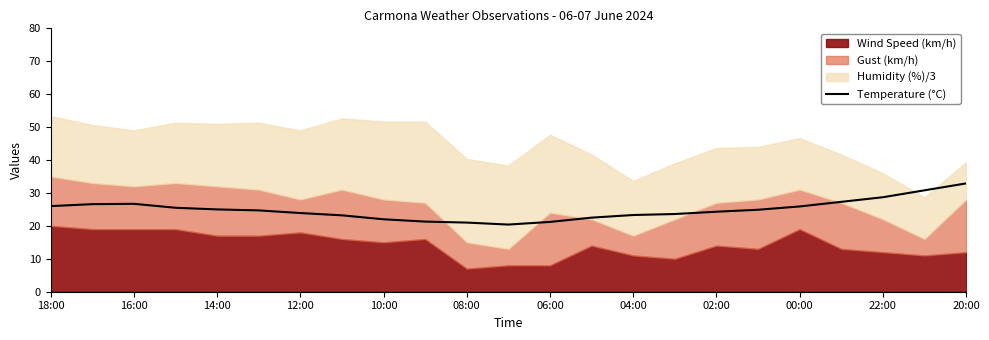

What is the maximum value for Temperature (°C)?

32.9